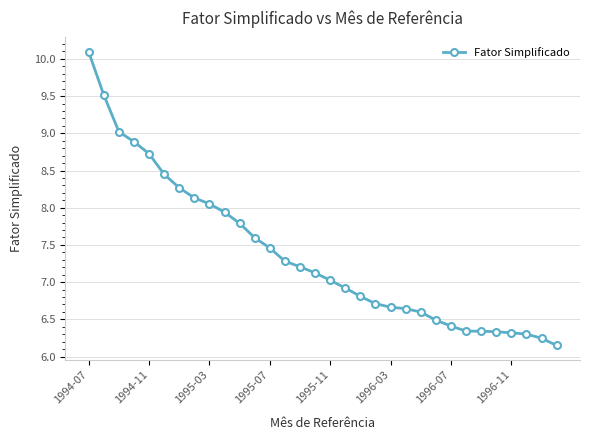

What is the sum of all values?

235.8